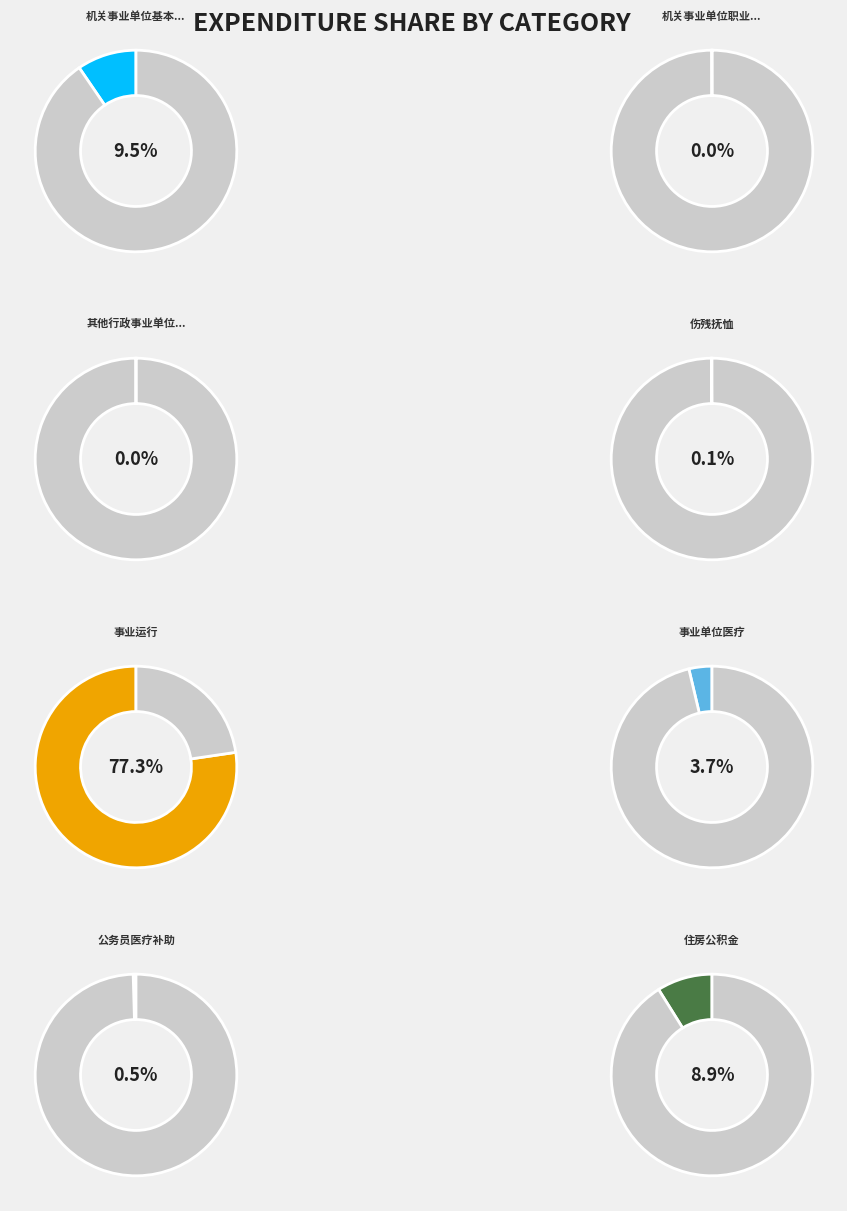

The 其他行政事业单位养老支出 slice represents 13% of the pie. True or false?

False